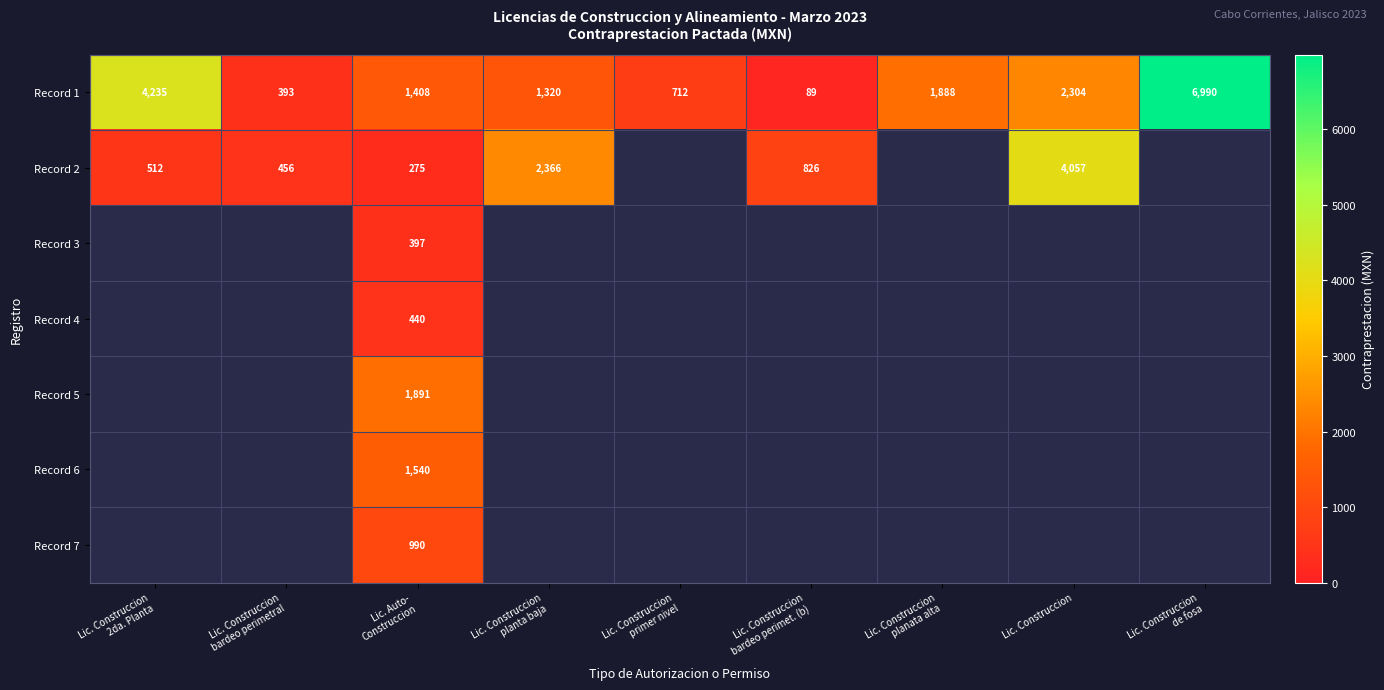

What is the lowest value of the Record 1 series?

89